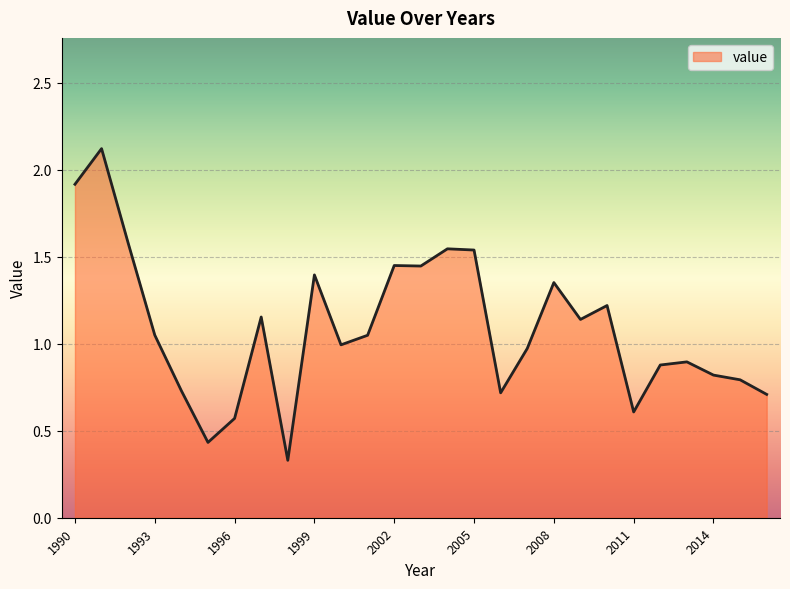

What is the difference between the maximum and minimum values?

1.8